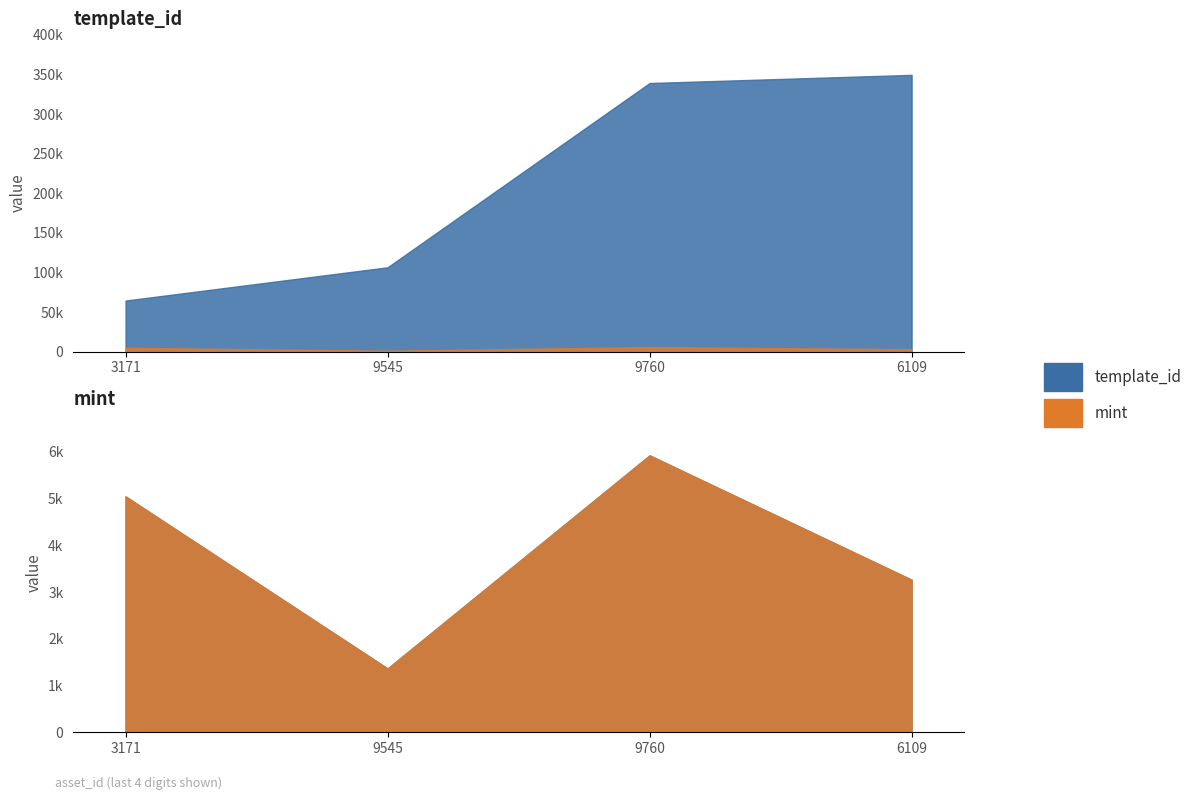

Reading left to right, list all the values displayed in this chart.

template_id: 64660	106640	339228	349523
mint: 5047	1365	5925	3264